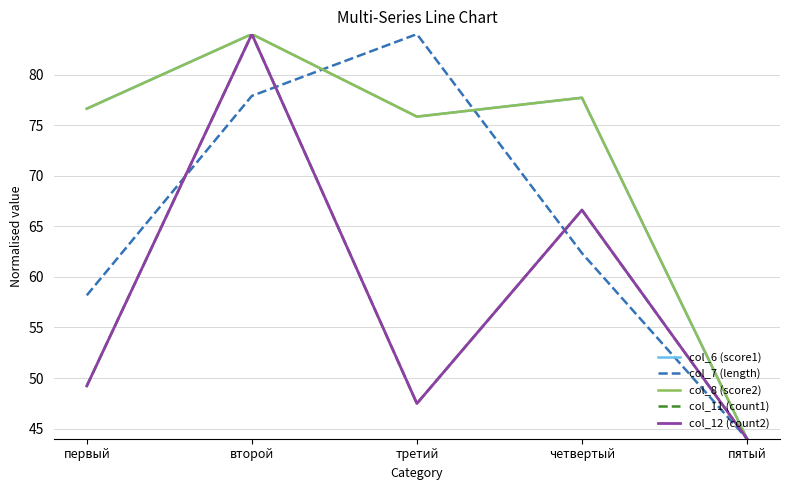

Is this an area chart (filled region under the line)?

No